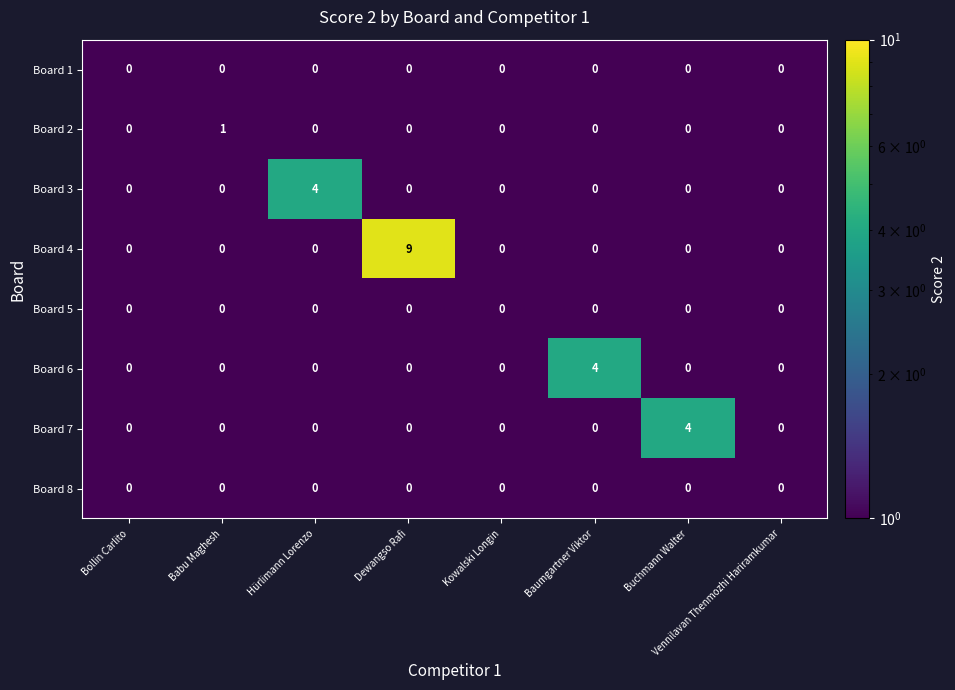

The Board 4 series shows -4 at Babu Maghesh. True or false?

False